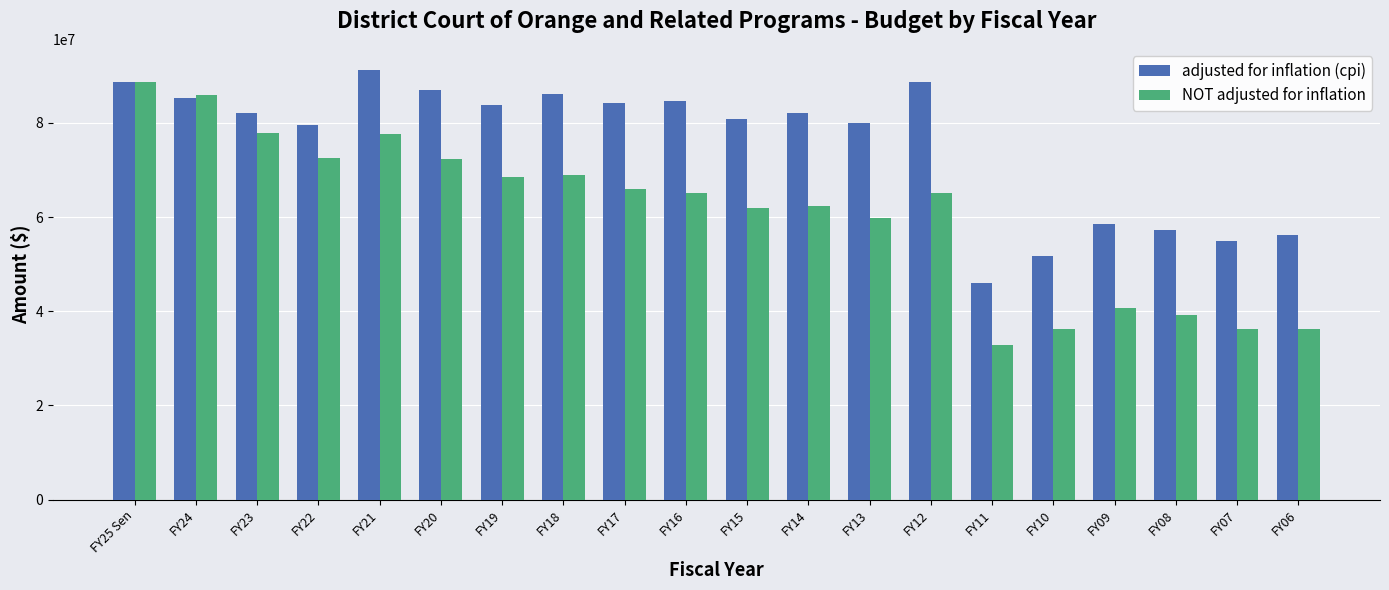

Which series has the widest spread of values?

NOT adjusted for inflation